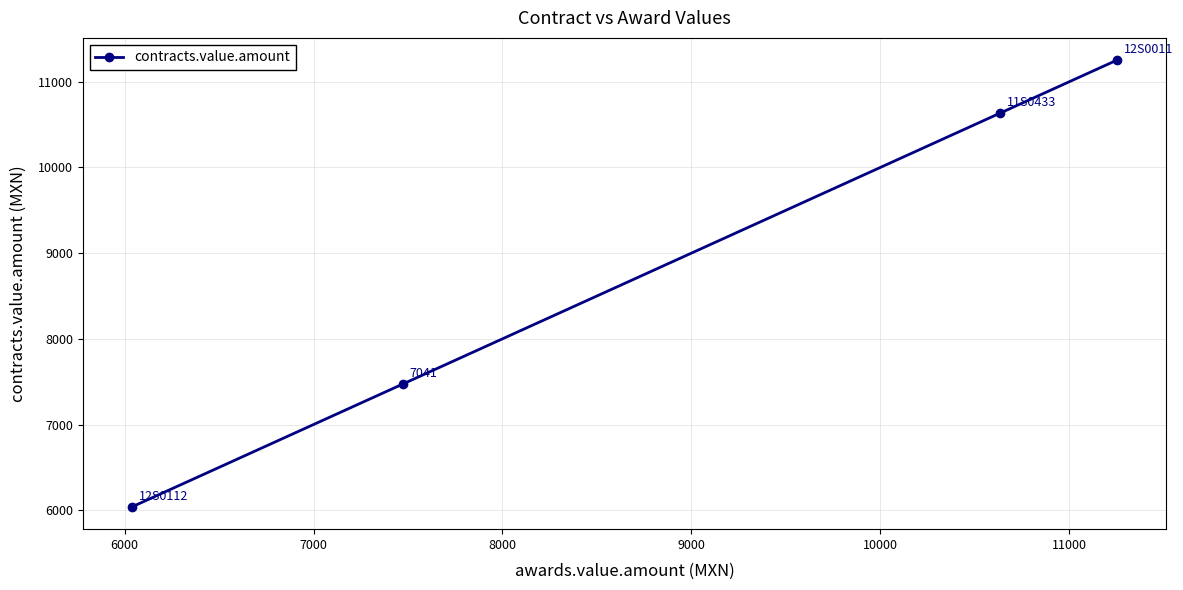

True or false: there are more than 0 points higher than both neighbors.

False